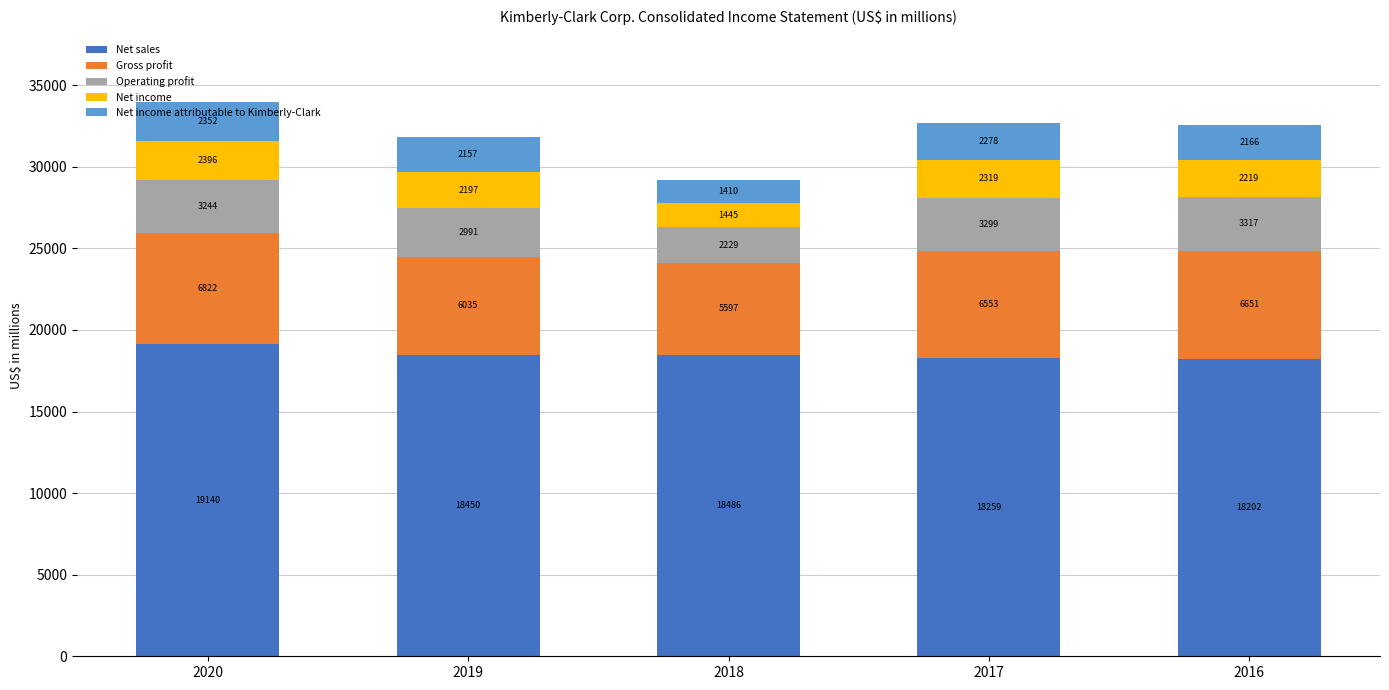

Count the number of data series in this chart.

5